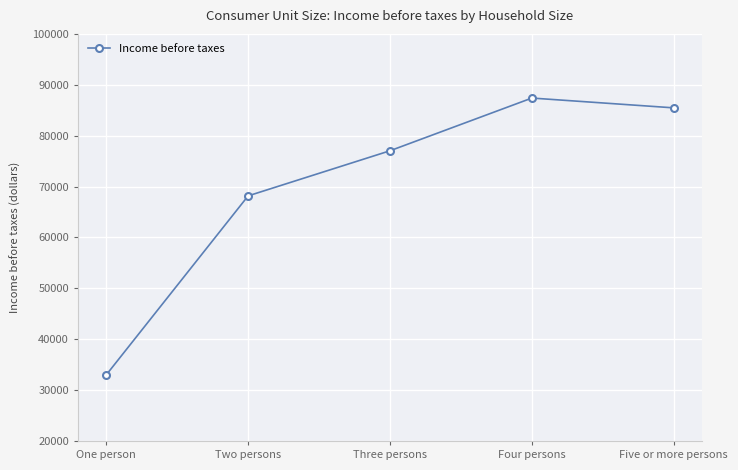

Rank the categories by value from highest to lowest.

Four persons, Five or more persons, Three persons, Two persons, One person